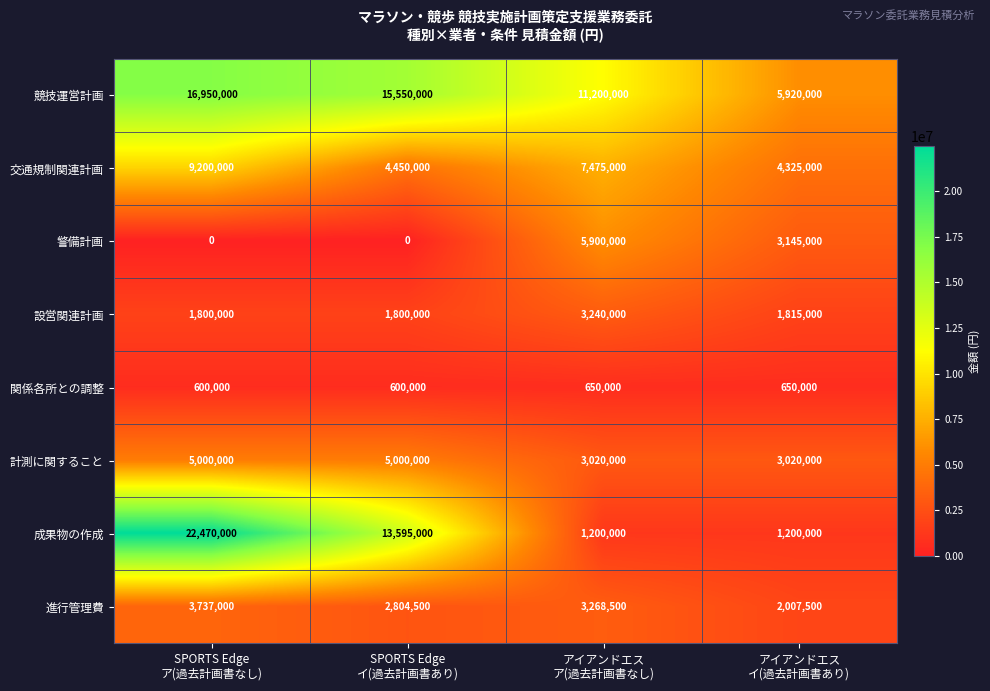

What is the greatest value displayed?

22470000